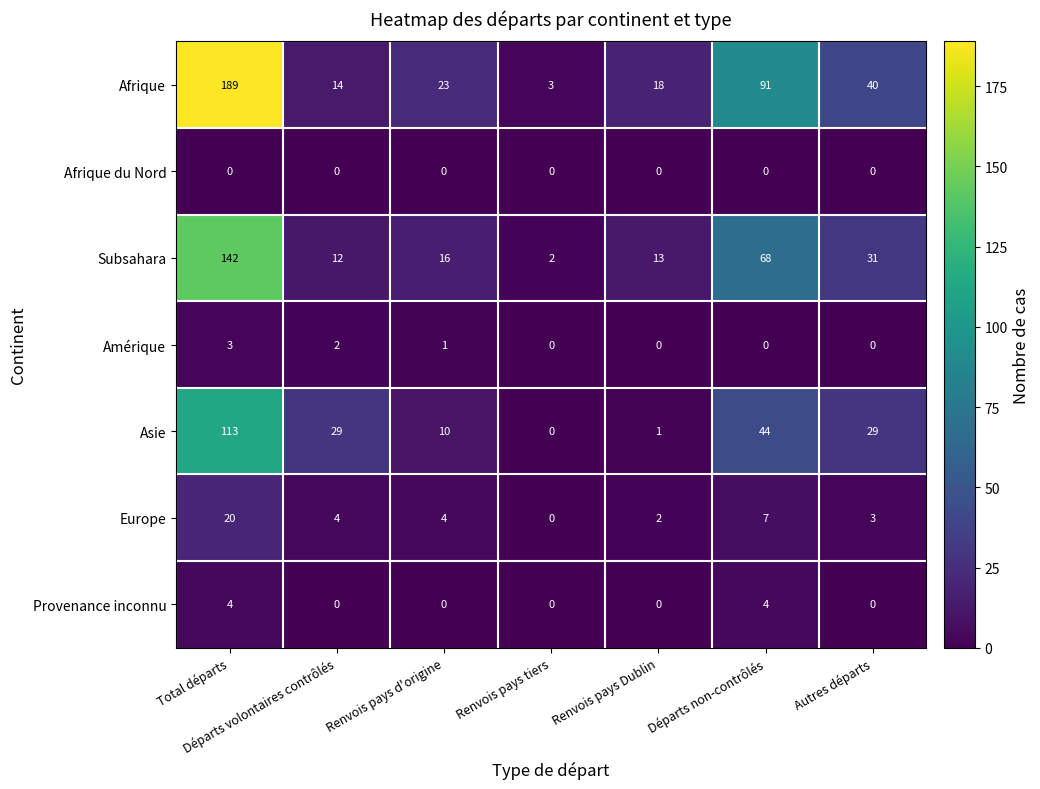

What is the difference between the Europe values at Départs non-contrôlés and Total départs?

13